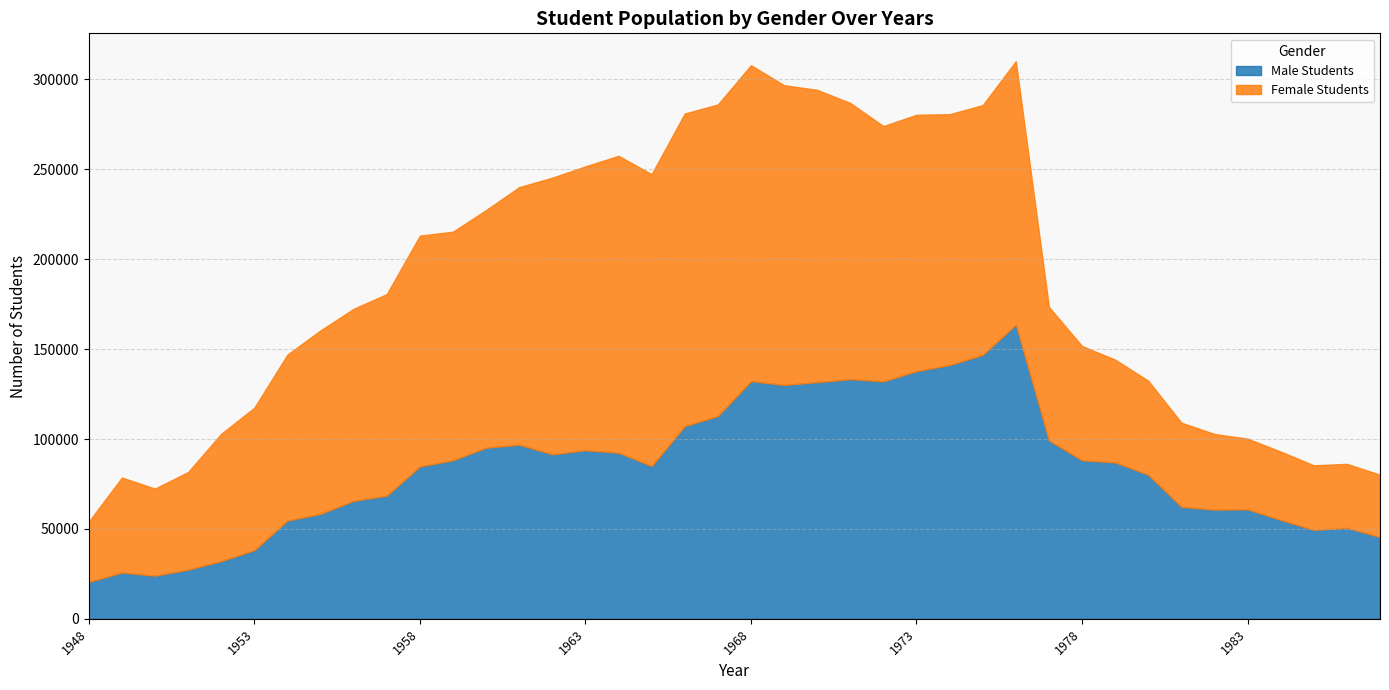

Is the value of Female Students at 1962 greater than the value of Male Students at 1956?

Yes